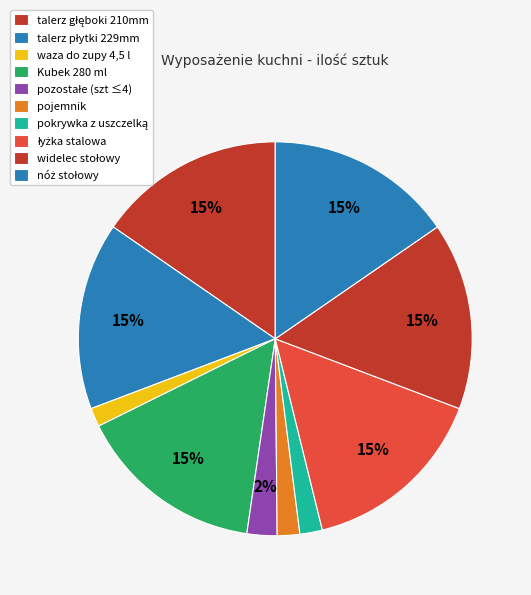

Is there a majority slice in this chart?

No